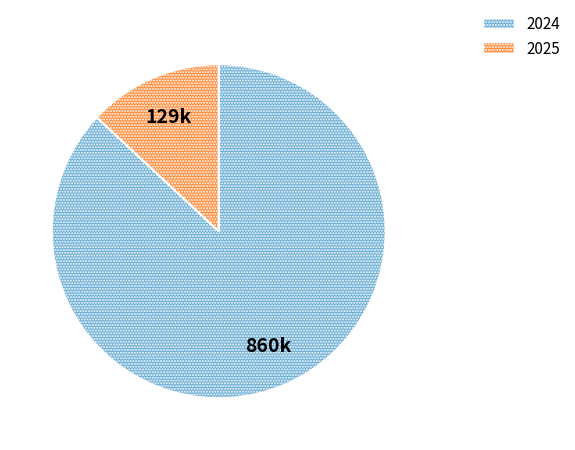

The 2024 slice represents 99% of the pie. True or false?

False